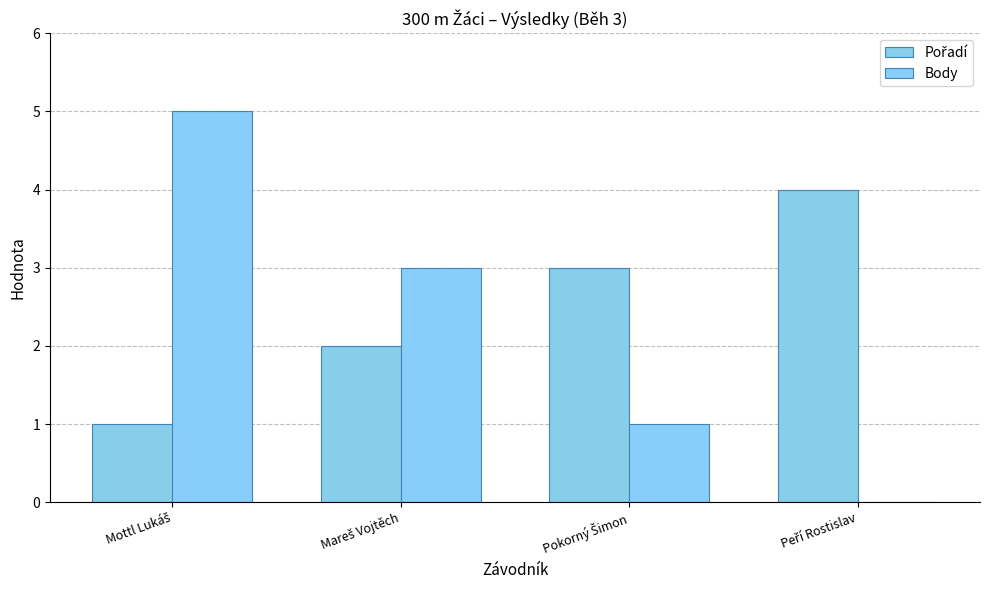

How many distinct data groups are displayed?

2